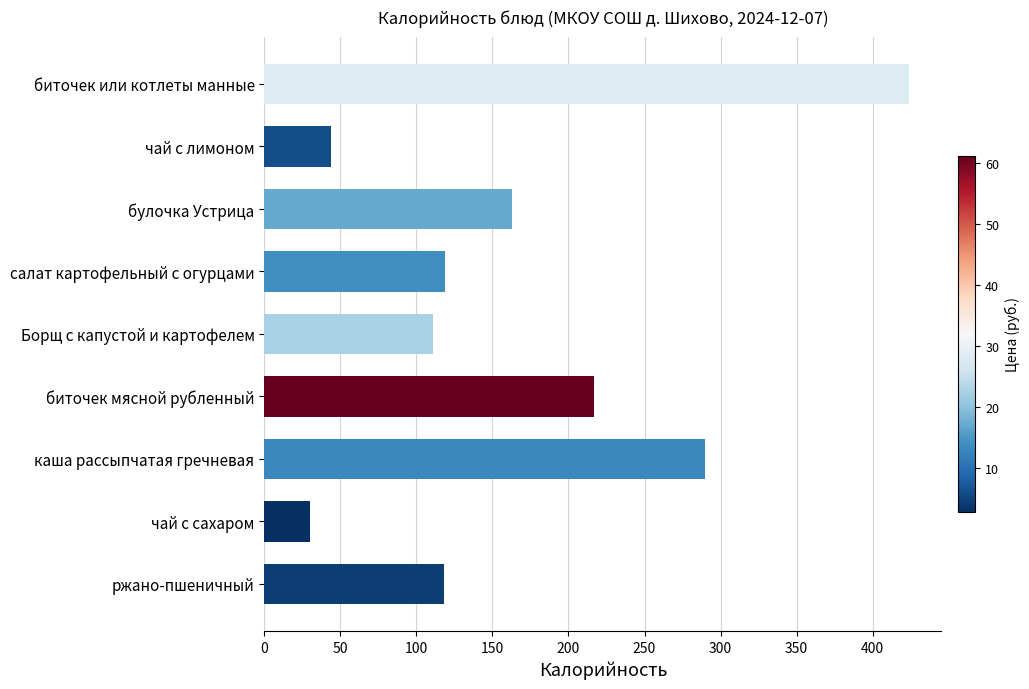

How many bars are there in total?

9